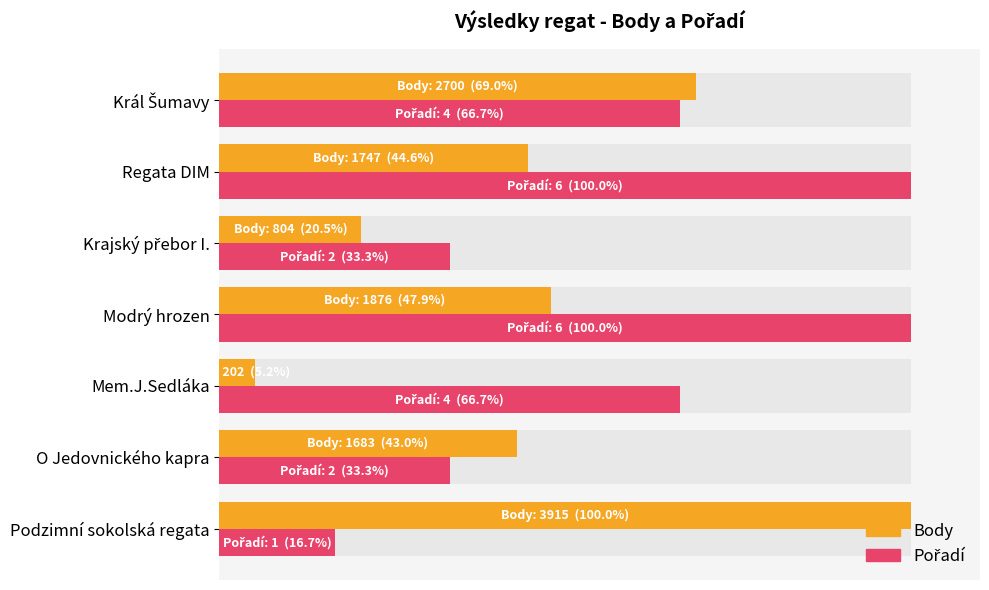

Which series has the widest spread of values?

Body